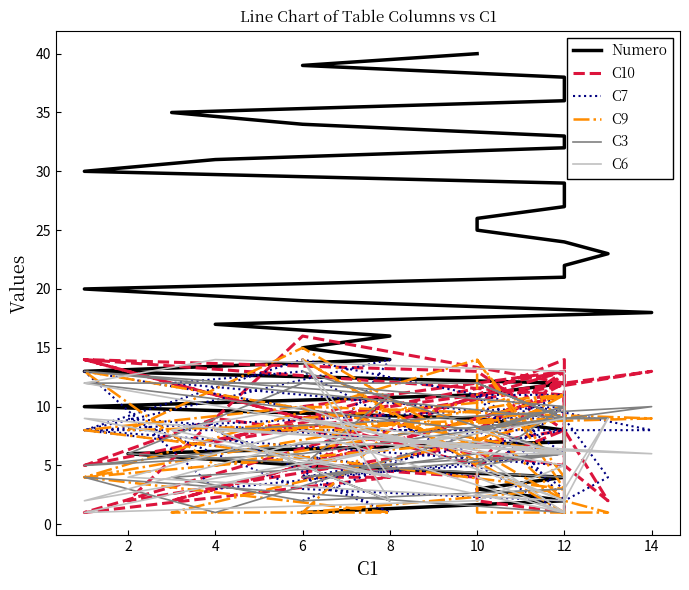

Is it true that C9 equals 4 at 12?

False